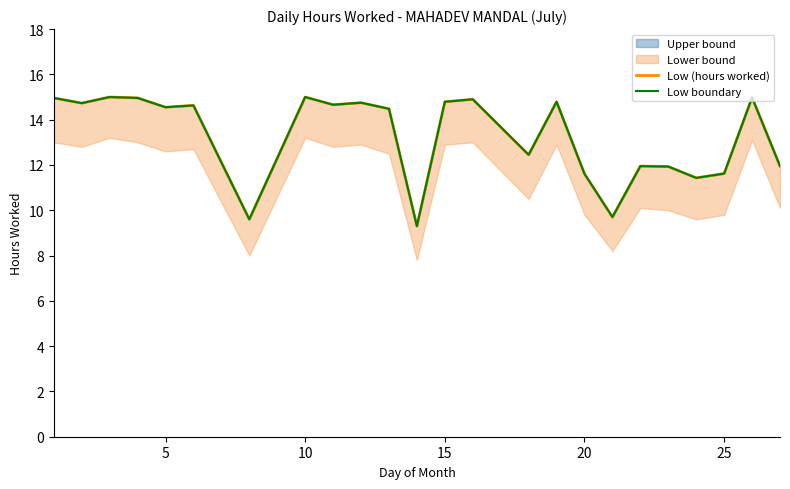

Which label corresponds to the largest value in the chart?

10